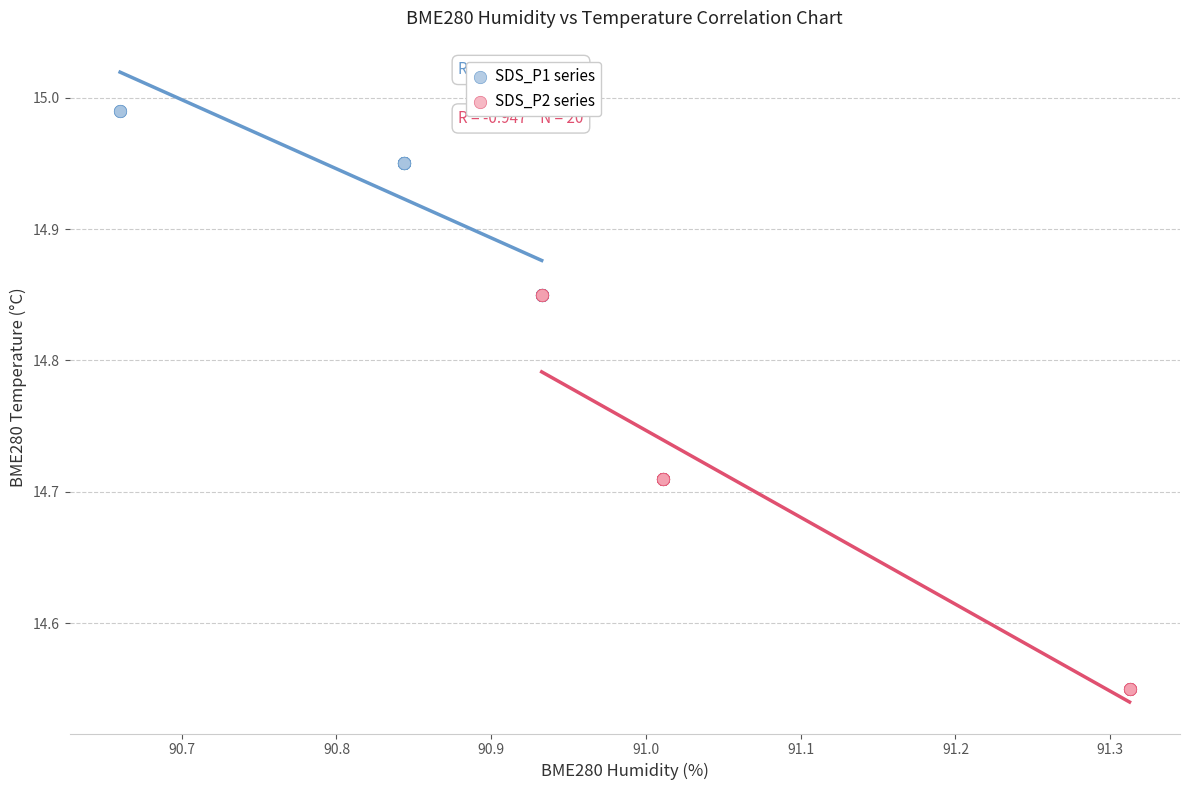

Which series has the widest spread of Y values?

SDS_P2 series